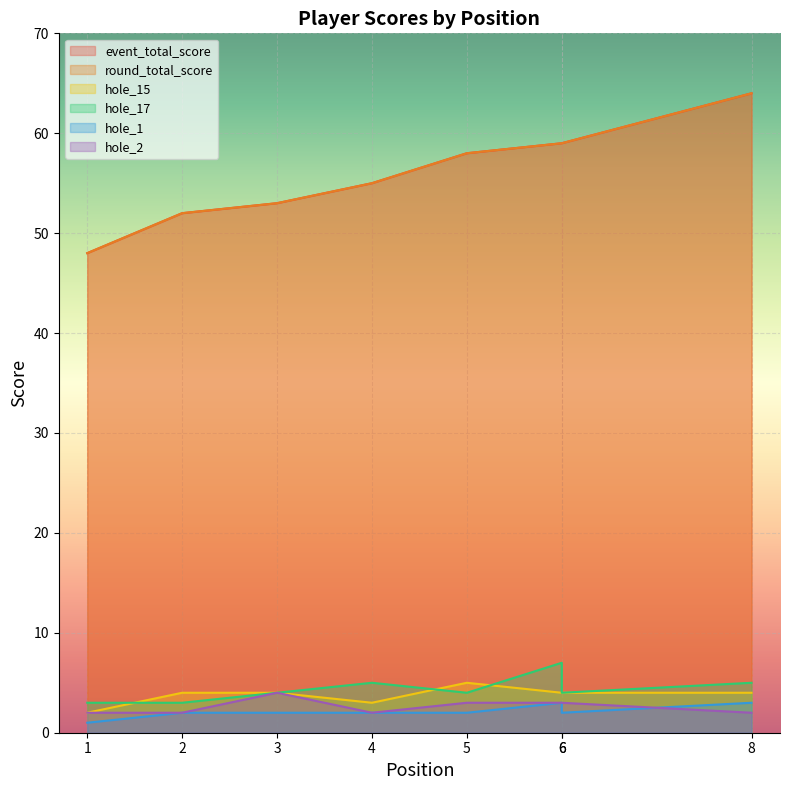

What are all the series names shown in the legend?

event_total_score, round_total_score, hole_15, hole_17, hole_1, hole_2